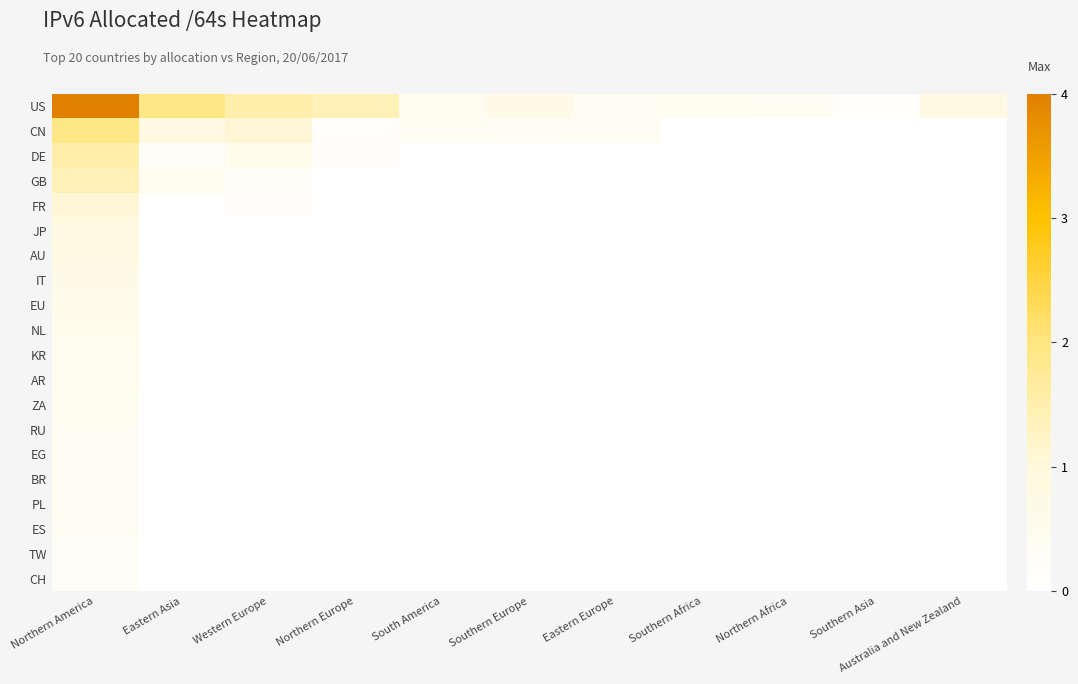

What is the total value across all series at Eastern Asia?

3.5